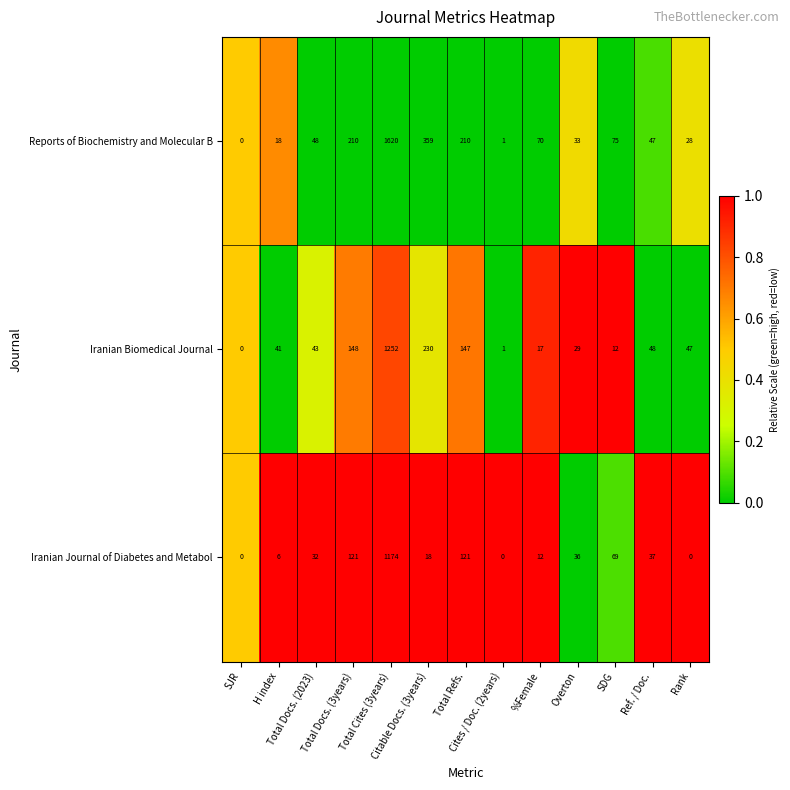

What is the total value across all series at Cites / Doc. (2years)?

2